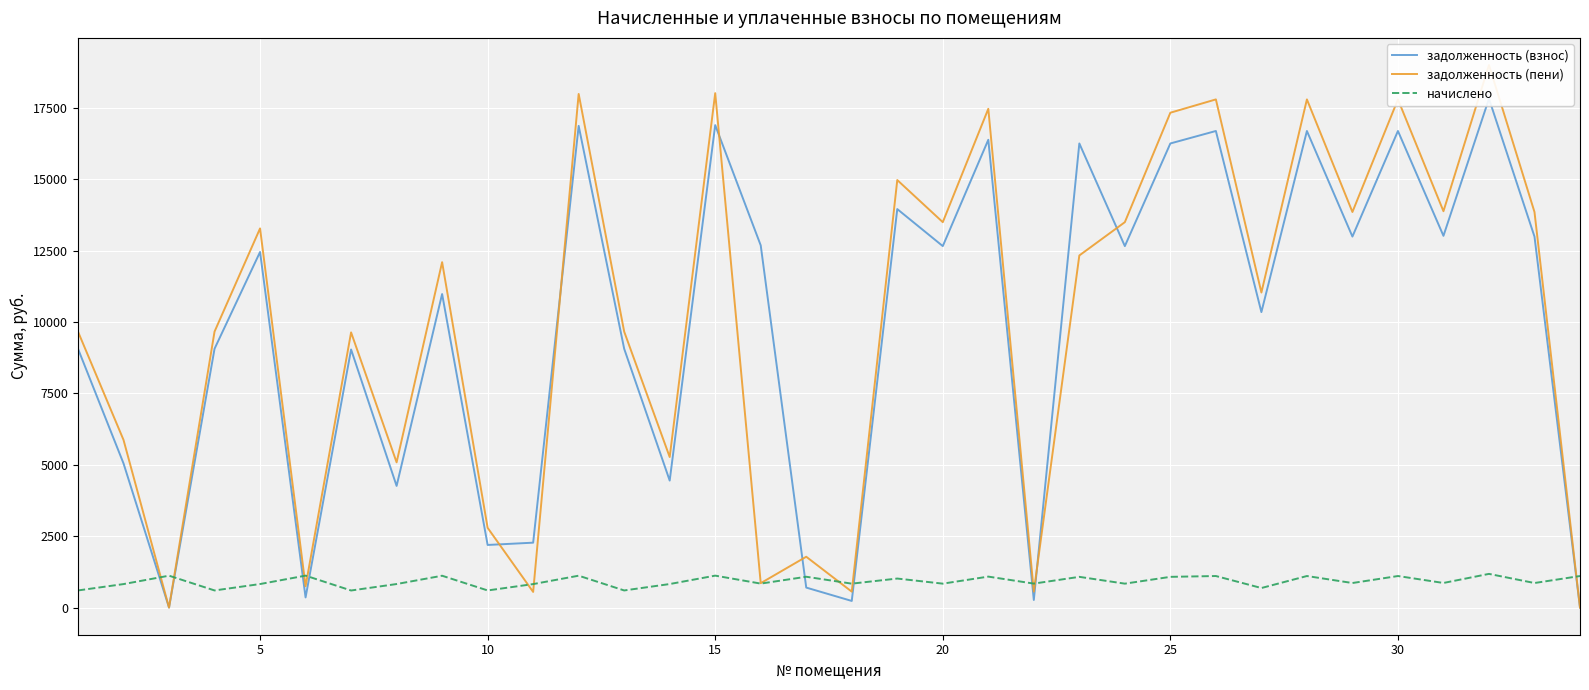

In задолженность (взнос), how many points are lower than both neighbors (excluding endpoints)?

12